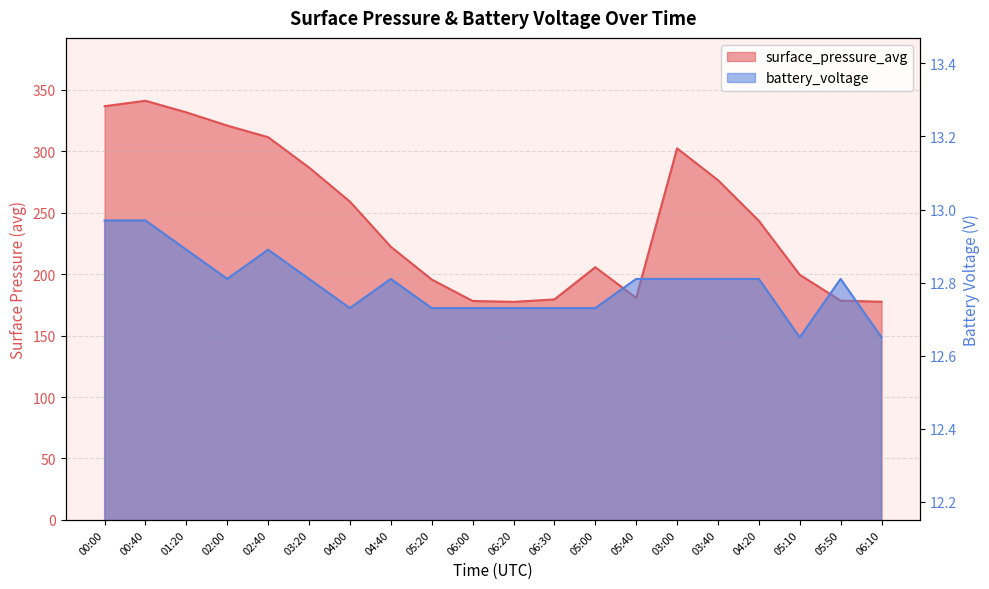

Is the value of battery_voltage at 06:30 greater than the value of surface_pressure_avg at 05:00?

No